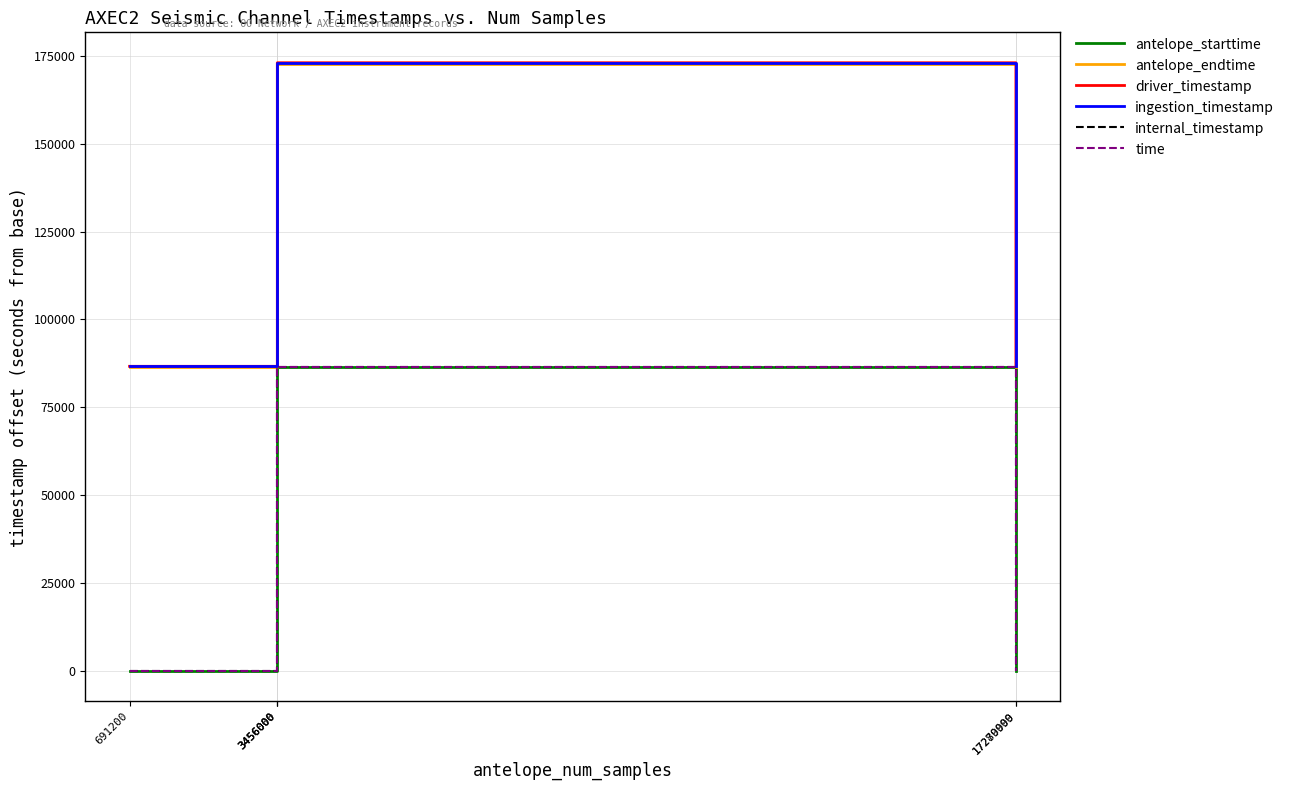

True or false: time has a value of 86400.0 at 3456000.

True